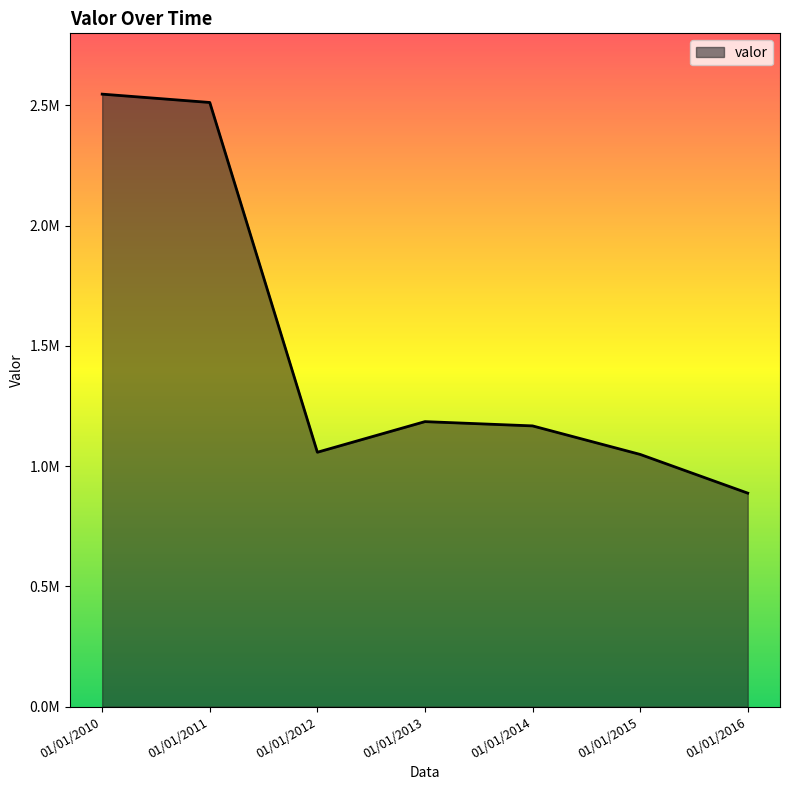

What is the difference between the values at 01/01/2014 and 01/01/2015?

118579